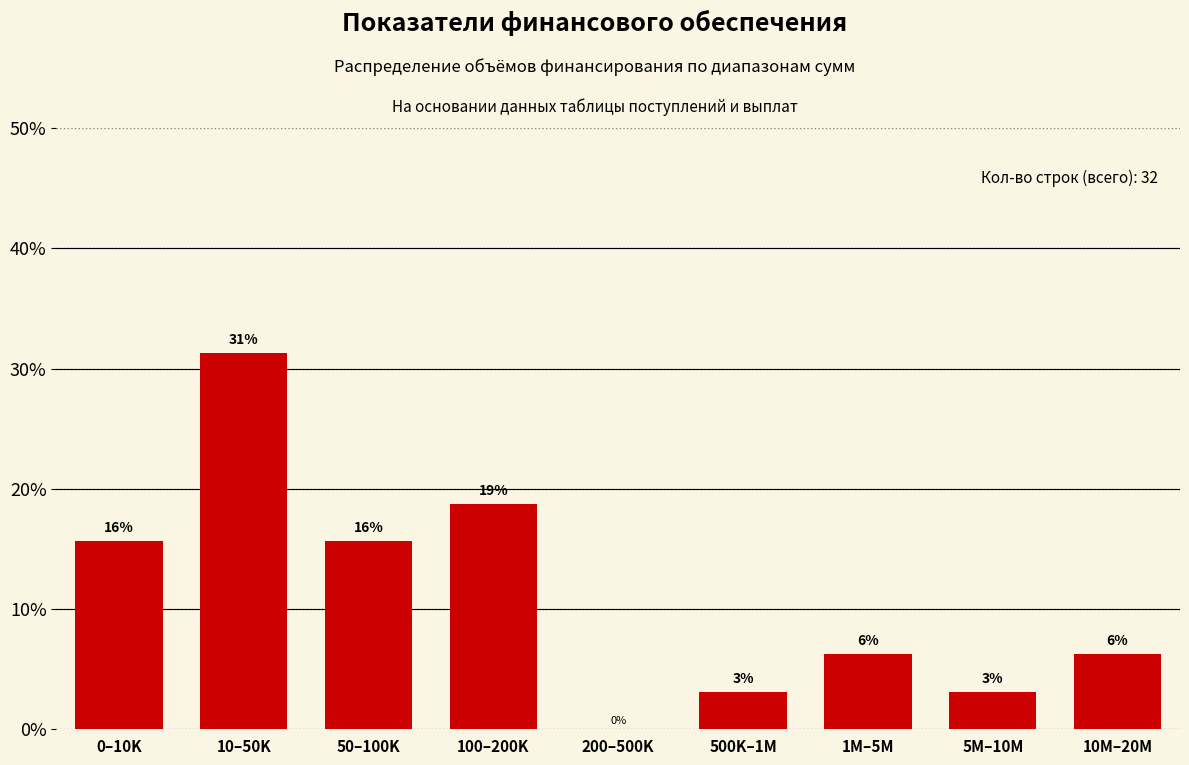

Are the bars horizontal?

No